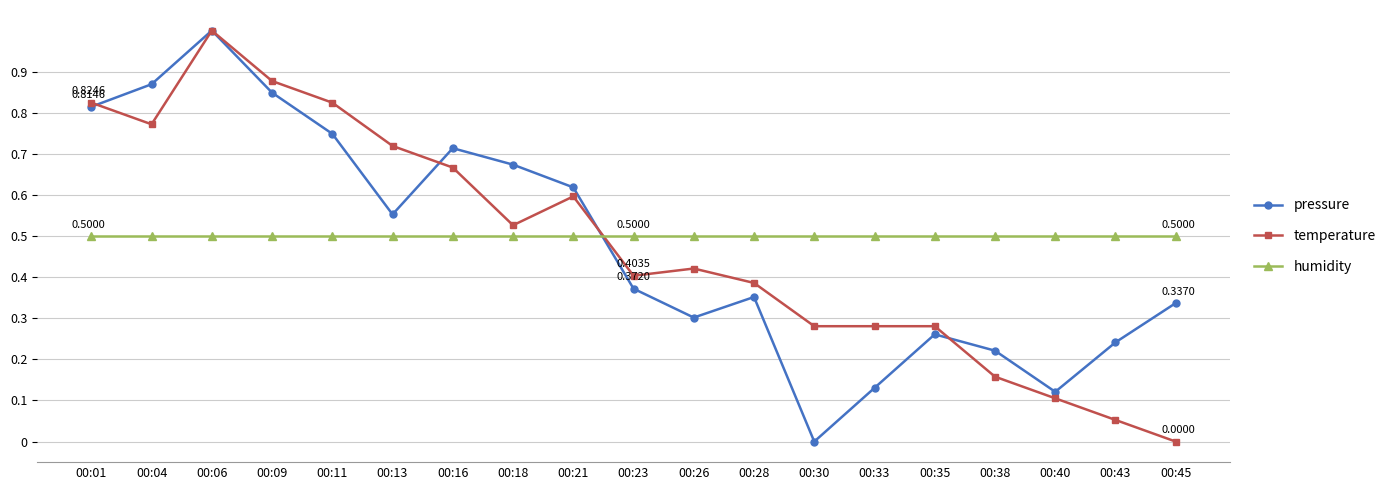

Is the value of humidity at 00:38 greater than the value of temperature at 00:35?

Yes